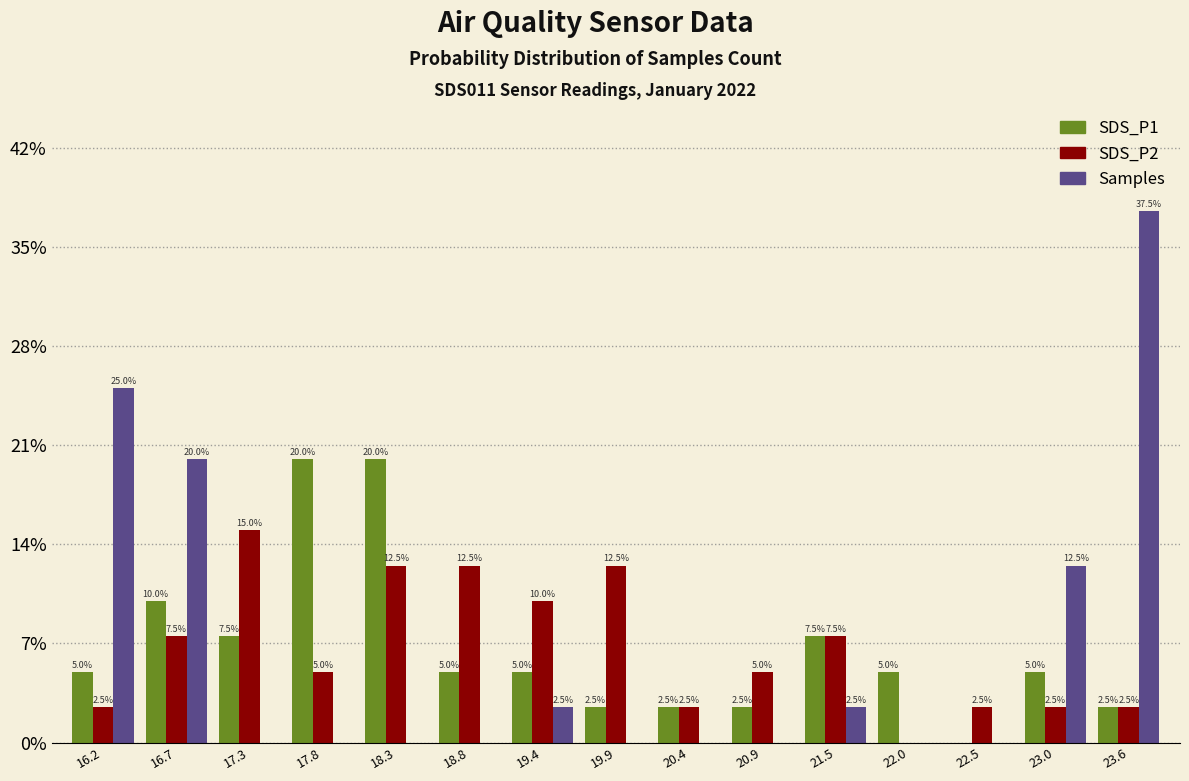

Reading left to right, extract all data points from this chart.

SDS_P1: 16.2=5.0	16.7=10.0	17.3=7.5	17.8=20.0	18.3=20.0	18.8=5.0	19.4=5.0	19.9=2.5	20.4=2.5	20.9=2.5	21.5=7.5	22.0=5.0	22.5=0.0	23.0=5.0	23.6=2.5
SDS_P2: 16.2=2.5	16.7=7.5	17.3=15.0	17.8=5.0	18.3=12.5	18.8=12.5	19.4=10.0	19.9=12.5	20.4=2.5	20.9=5.0	21.5=7.5	22.0=0.0	22.5=2.5	23.0=2.5	23.6=2.5
Samples: 16.2=25.0	16.7=20.0	17.3=0.0	17.8=0.0	18.3=0.0	18.8=0.0	19.4=2.5	19.9=0.0	20.4=0.0	20.9=0.0	21.5=2.5	22.0=0.0	22.5=0.0	23.0=12.5	23.6=37.5